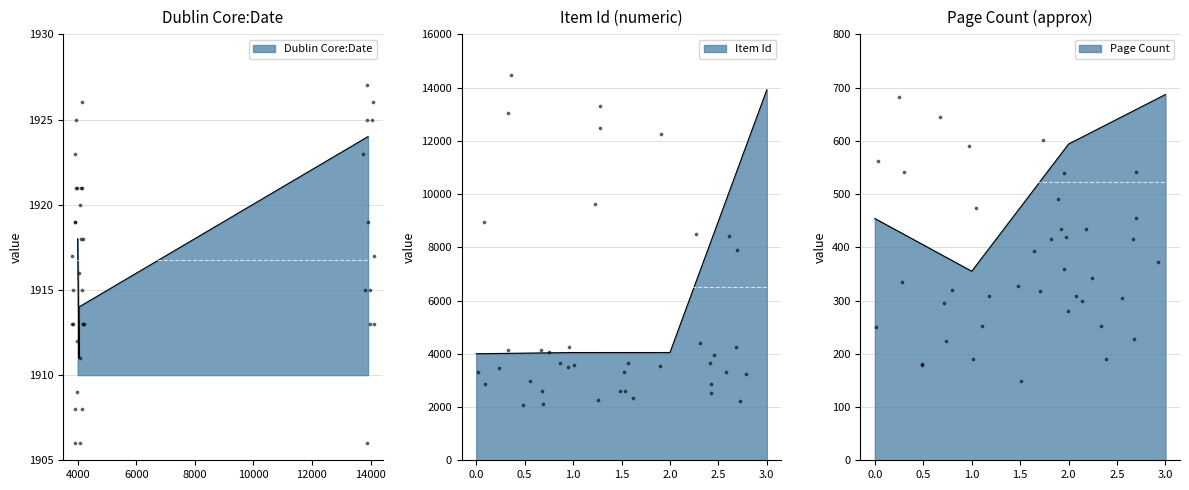

Between 4047 and 4048, which is larger?

4048